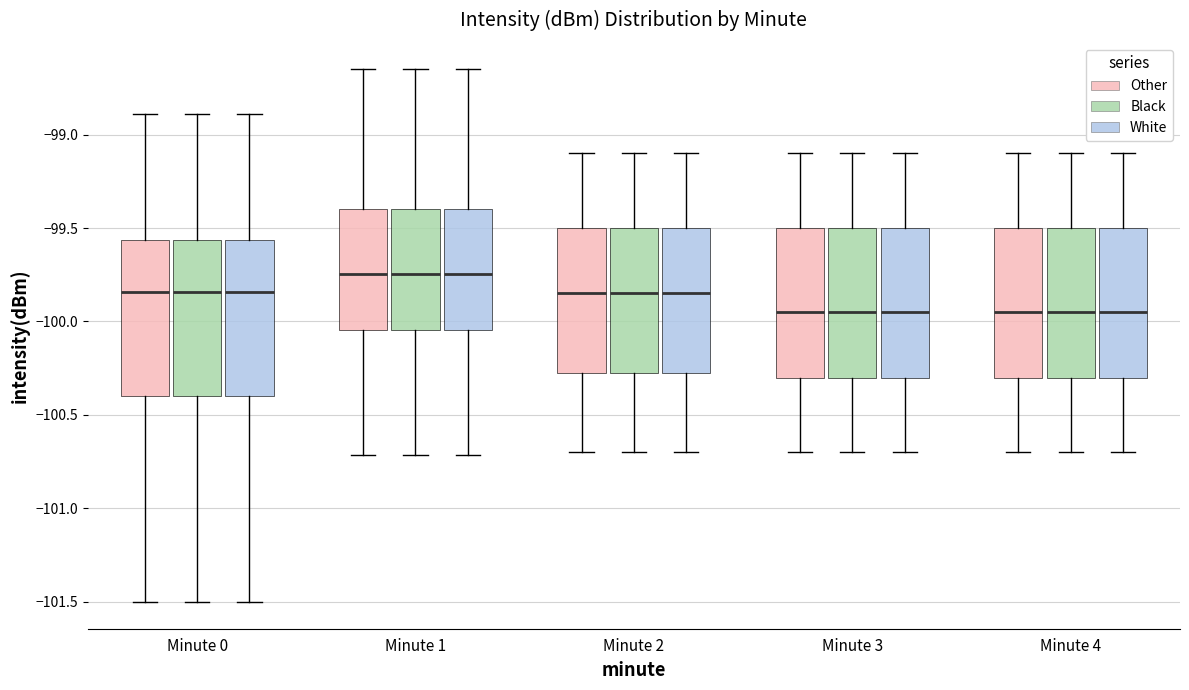

Reading left to right, read every box against the y-axis: the position of its median line, the range the box covers, and the ends of its whiskers. The values are not printed on the chart, so give them approximately, as read against the axis.

Minute 0 (Other): median -99.85, box -100.40 to -99.55, whiskers -101.50 to -98.90
Minute 0 (Black): median -99.85, box -100.40 to -99.55, whiskers -101.50 to -98.90
Minute 0 (White): median -99.85, box -100.40 to -99.55, whiskers -101.50 to -98.90
Minute 1 (Other): median -99.75, box -100.05 to -99.40, whiskers -100.70 to -98.65
Minute 1 (Black): median -99.75, box -100.05 to -99.40, whiskers -100.70 to -98.65
Minute 1 (White): median -99.75, box -100.05 to -99.40, whiskers -100.70 to -98.65
Minute 2 (Other): median -99.85, box -100.25 to -99.50, whiskers -100.70 to -99.10
Minute 2 (Black): median -99.85, box -100.25 to -99.50, whiskers -100.70 to -99.10
Minute 2 (White): median -99.85, box -100.25 to -99.50, whiskers -100.70 to -99.10
Minute 3 (Other): median -99.95, box -100.30 to -99.50, whiskers -100.70 to -99.10
Minute 3 (Black): median -99.95, box -100.30 to -99.50, whiskers -100.70 to -99.10
Minute 3 (White): median -99.95, box -100.30 to -99.50, whiskers -100.70 to -99.10
Minute 4 (Other): median -99.95, box -100.30 to -99.50, whiskers -100.70 to -99.10
Minute 4 (Black): median -99.95, box -100.30 to -99.50, whiskers -100.70 to -99.10
Minute 4 (White): median -99.95, box -100.30 to -99.50, whiskers -100.70 to -99.10